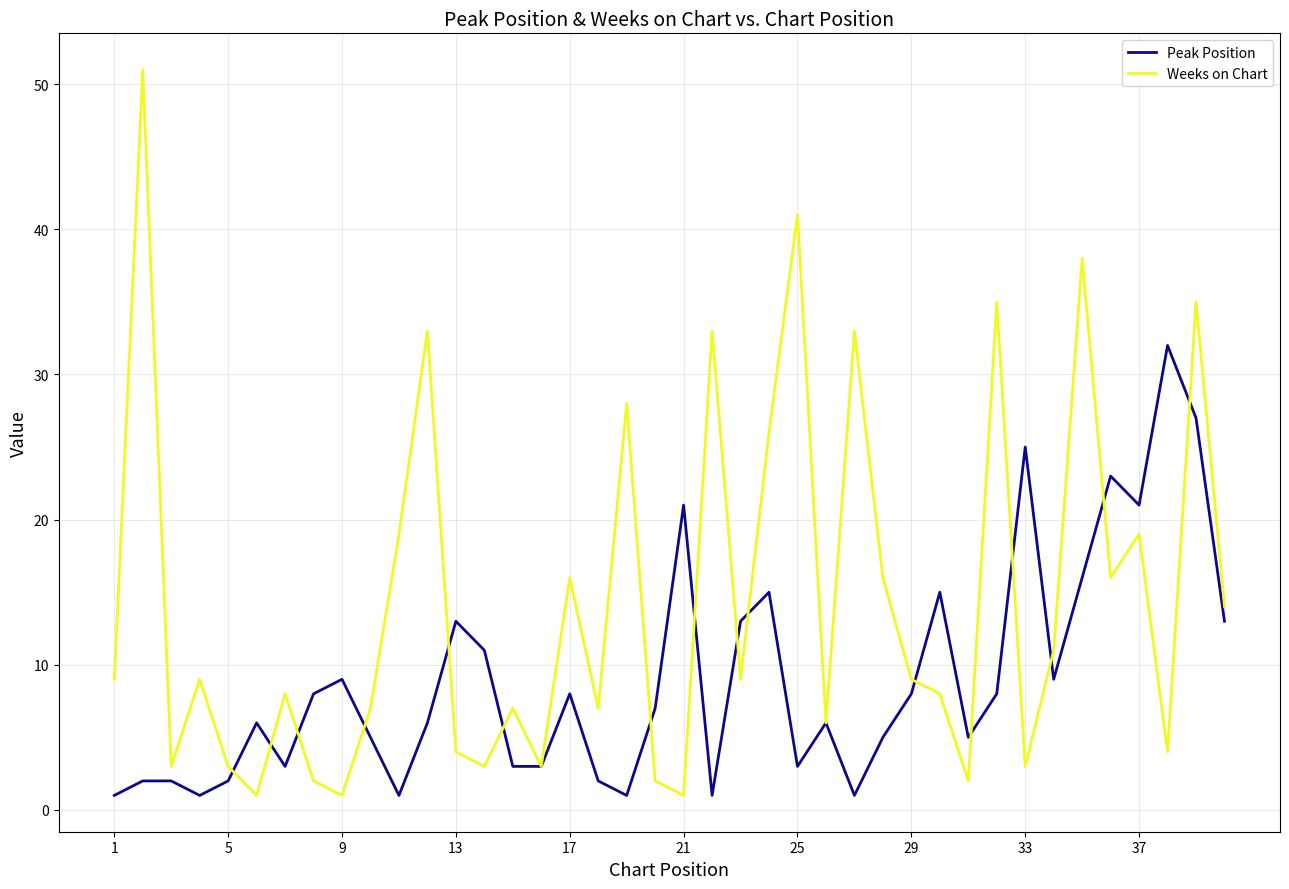

Reading left to right, list all the values displayed in this chart.

Peak Position: 1	2	2	1	2	6	3	8	9	5	1	6	13	11	3	3	8	2	1	7	21	1	13	15	3	6	1	5	8	15	5	8	25	9	16	23	21	32	27	13
Weeks on Chart: 9	51	3	9	3	1	8	2	1	7	19	33	4	3	7	3	16	7	28	2	1	33	9	26	41	6	33	16	9	8	2	35	3	11	38	16	19	4	35	14